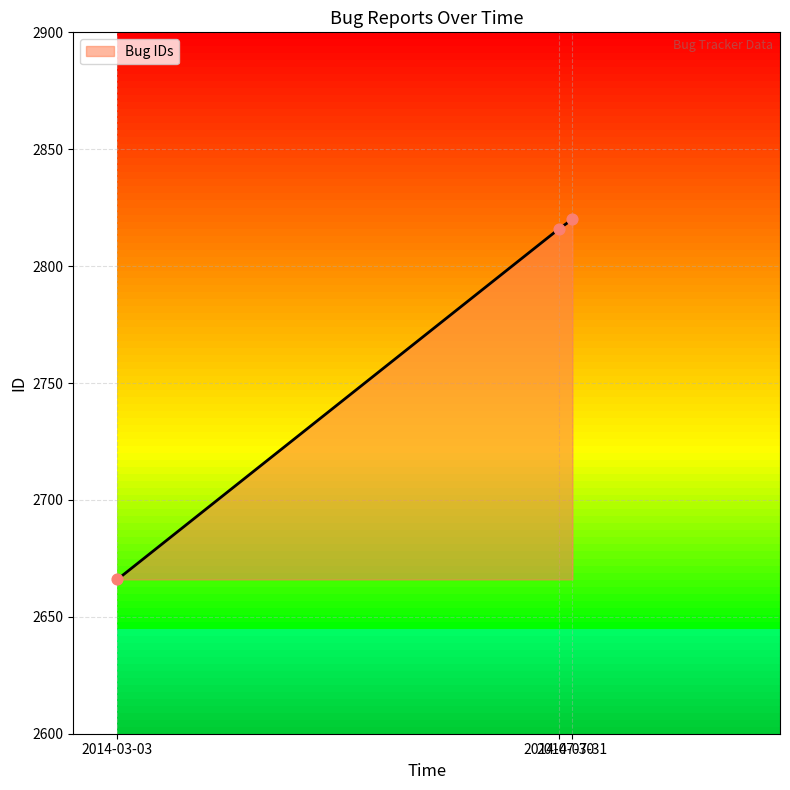

What is the change in value from 2014-03-03 to 2014-07-31?

+154